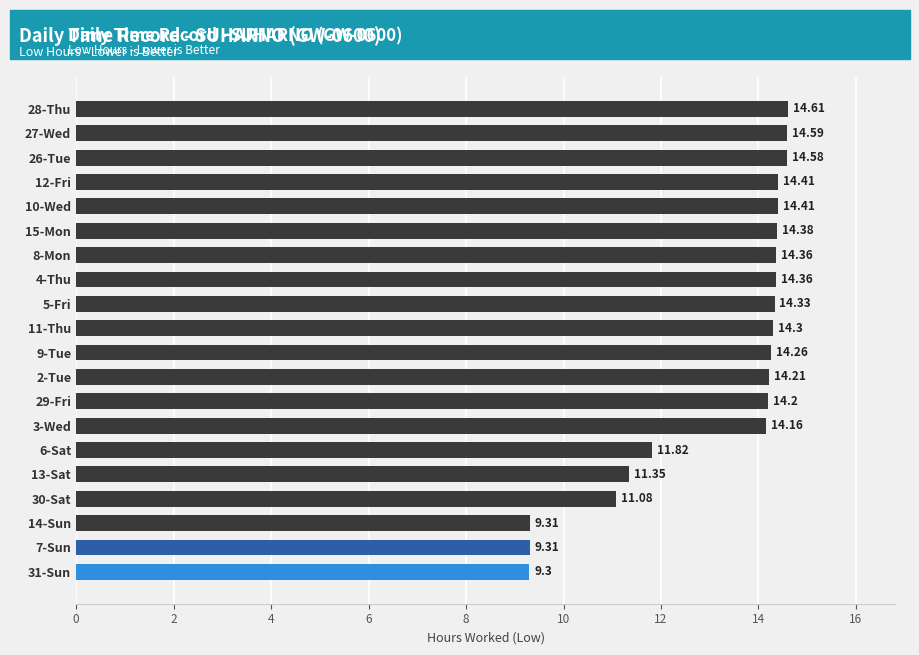

What is the difference between the maximum and minimum values?

5.3